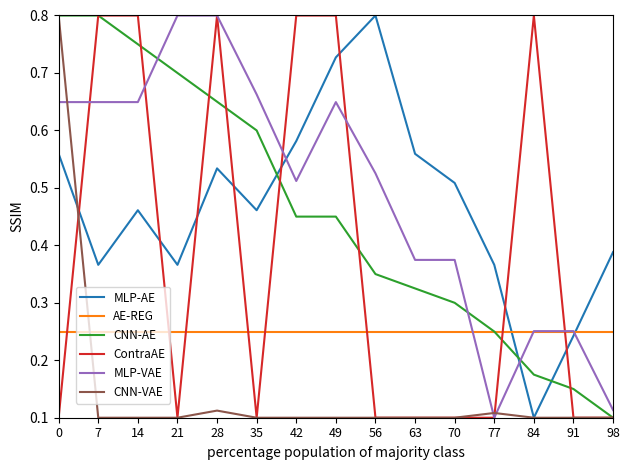

The CNN-AE series shows 0.1 at 84. True or false?

False